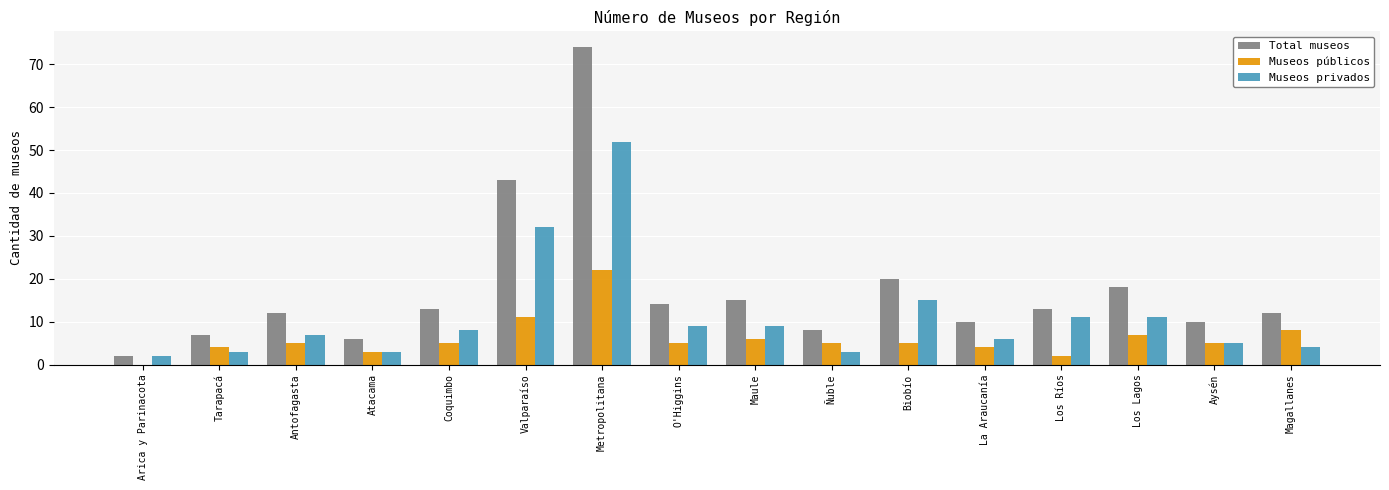

The value of Museos privados at Aysén is 9. True or false?

False